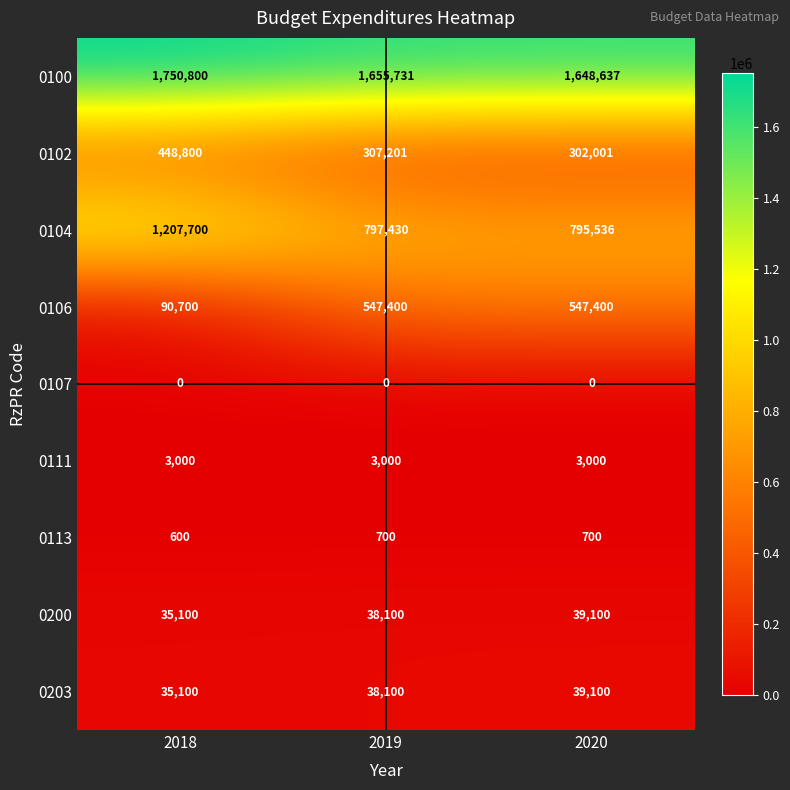

What is the average value of the 0100 series?

1685056